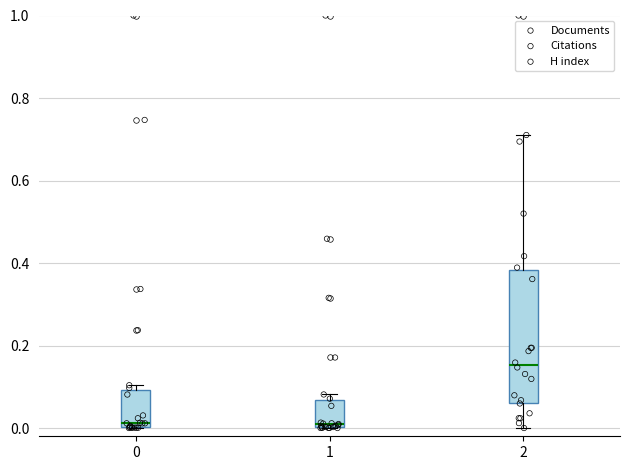

Which box's median line is the highest?

2